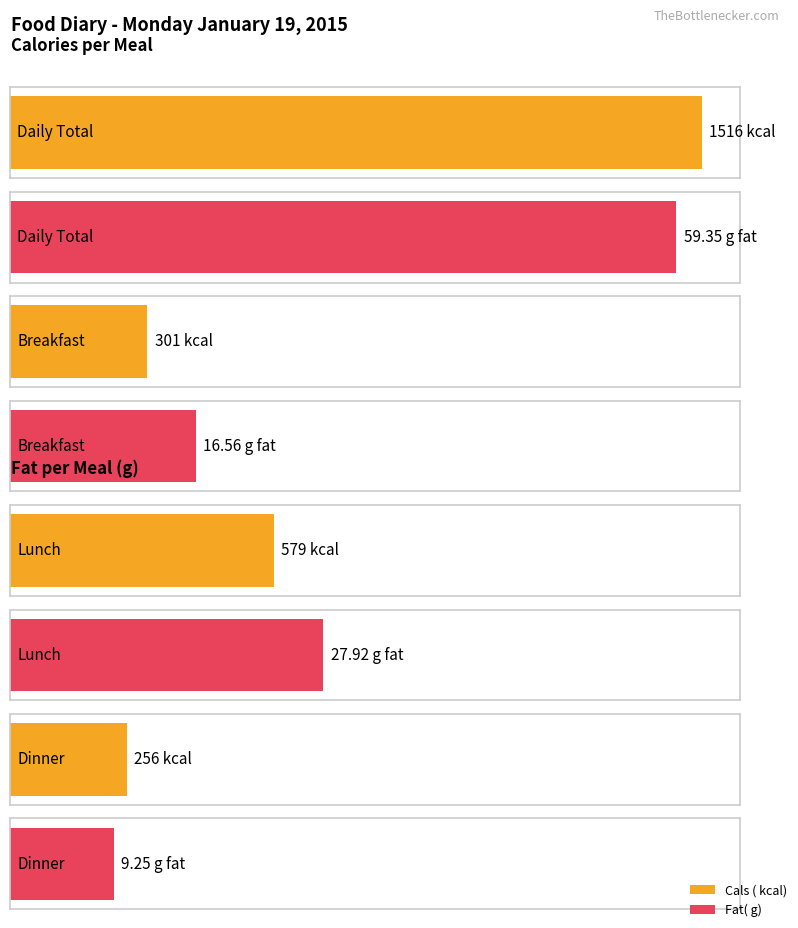

At how many categories does at least one series exceed 1286?

1